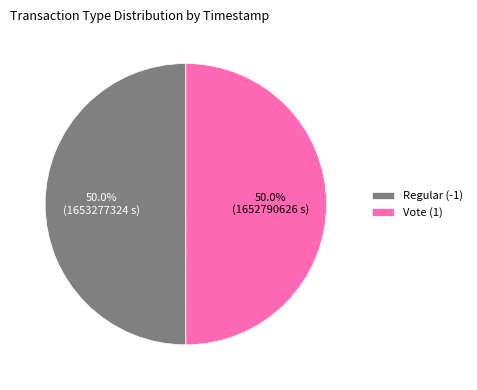

The Vote (1) slice represents 50% of the pie. True or false?

True